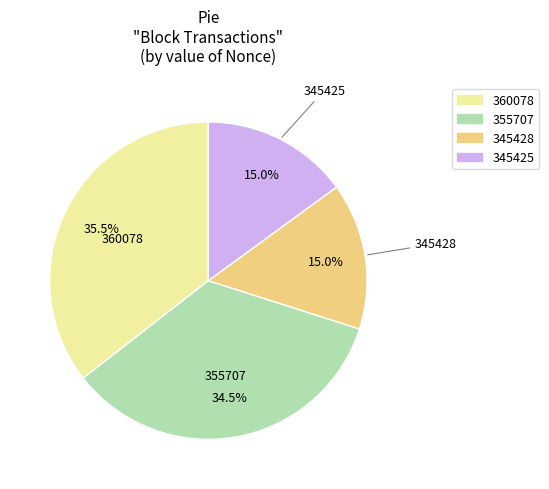

How many segments does this pie chart have?

4